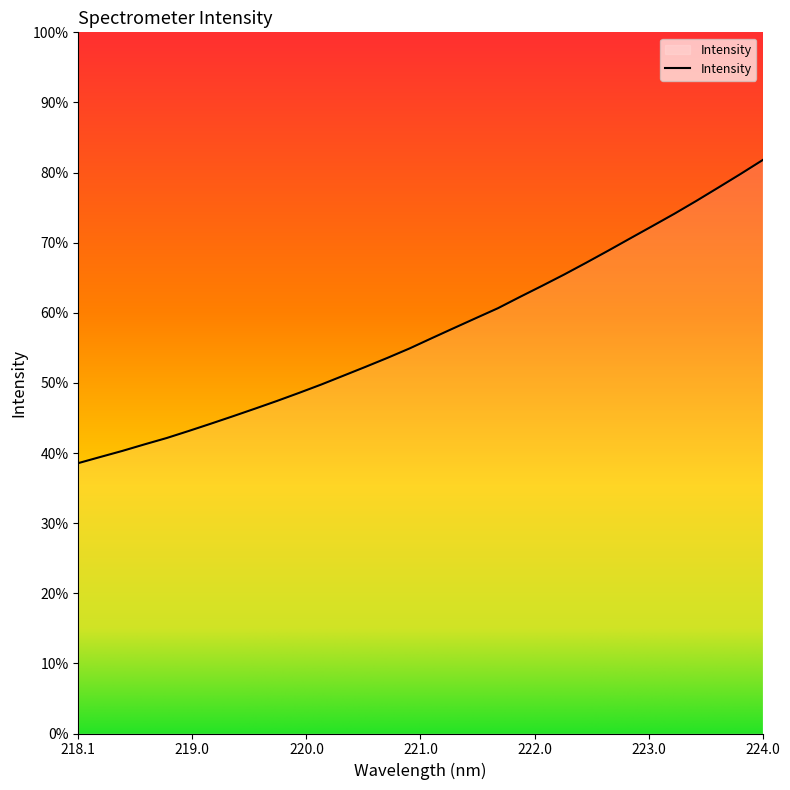

Does the chart have visible grid lines?

No